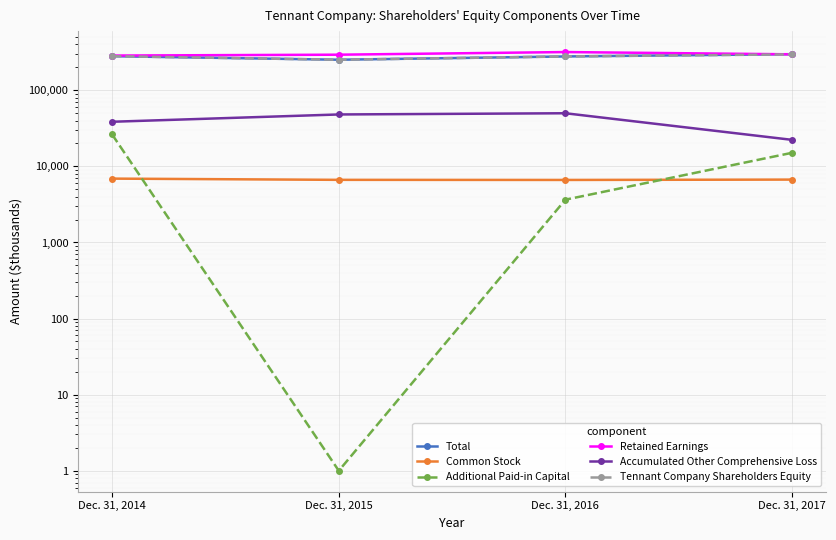

How many data points in Retained Earnings are less than 297032?

2